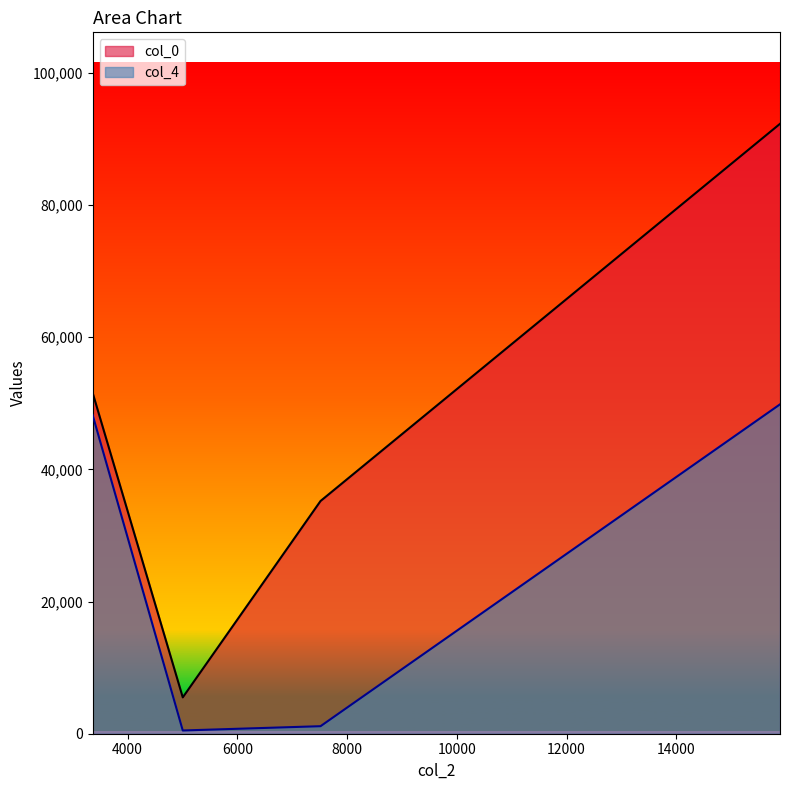

In col_0, how many points are lower than both neighbors (excluding endpoints)?

1